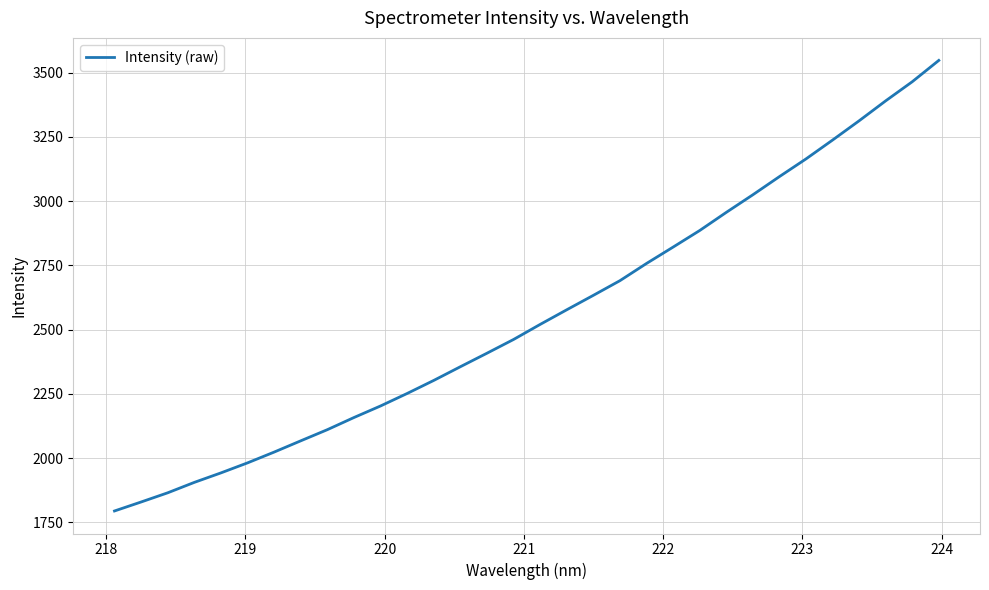

What is the difference between the maximum and minimum values?

1753.3